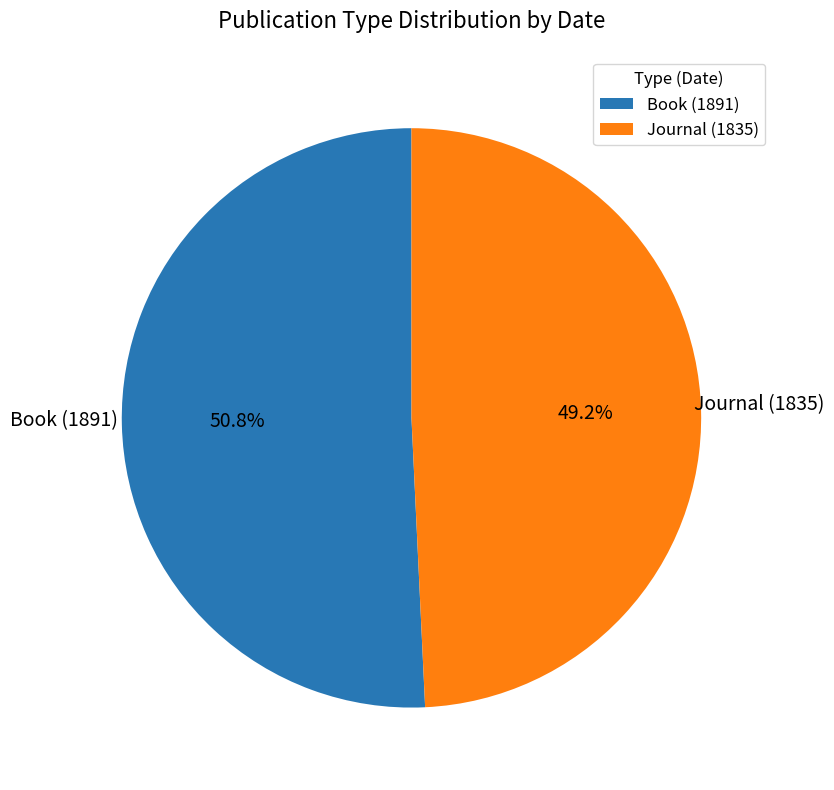

To the nearest percent, what percentage of the pie is Book (1891)?

51%